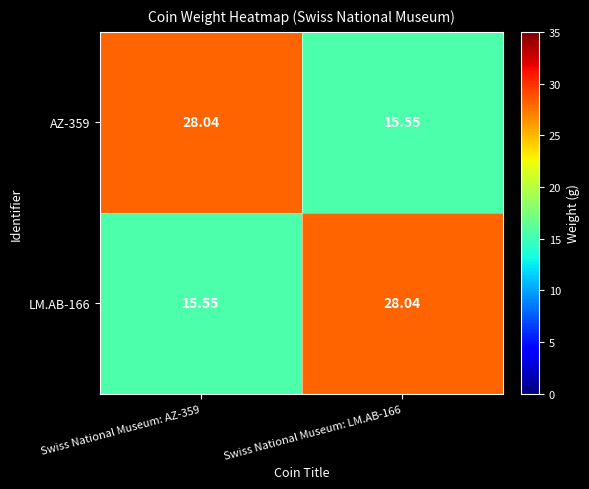

What is the difference between the highest and lowest values at Swiss National Museum: AZ-359?

12.5